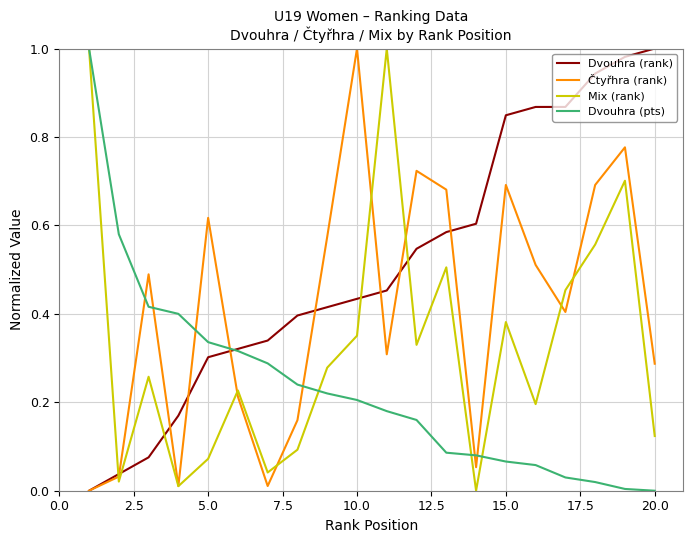

True or false: Mix (rank) and Dvouhra (rank) intersect in this chart.

True